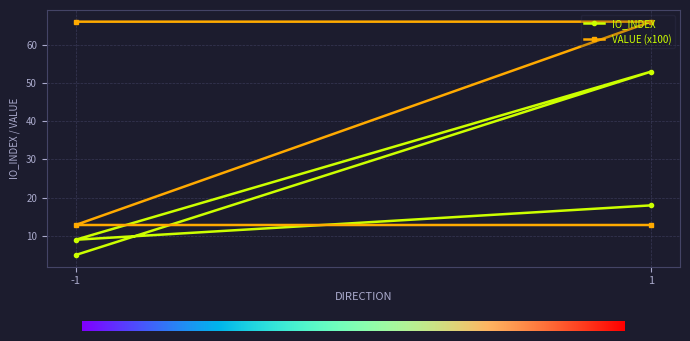

Which series has the widest spread of values?

value